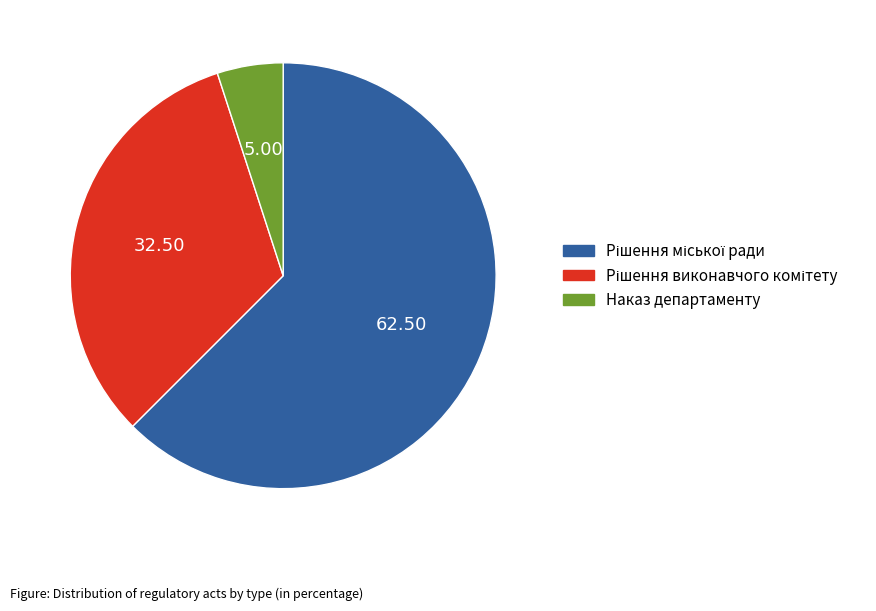

Which slice is the smallest?

Наказ департаменту